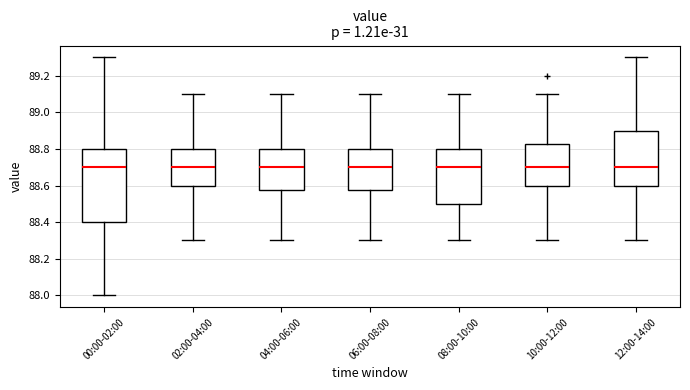

Which box is the tallest, from its lower edge to its upper edge?

00:00-02:00